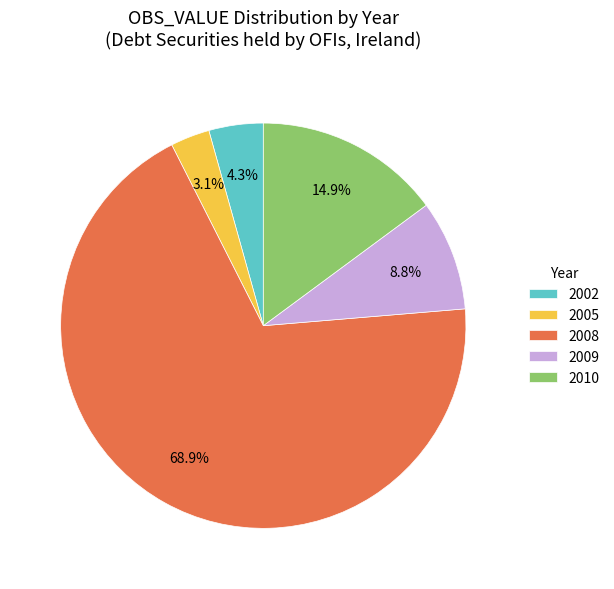

Is the sum of 2009 and 2005 greater than half?

No